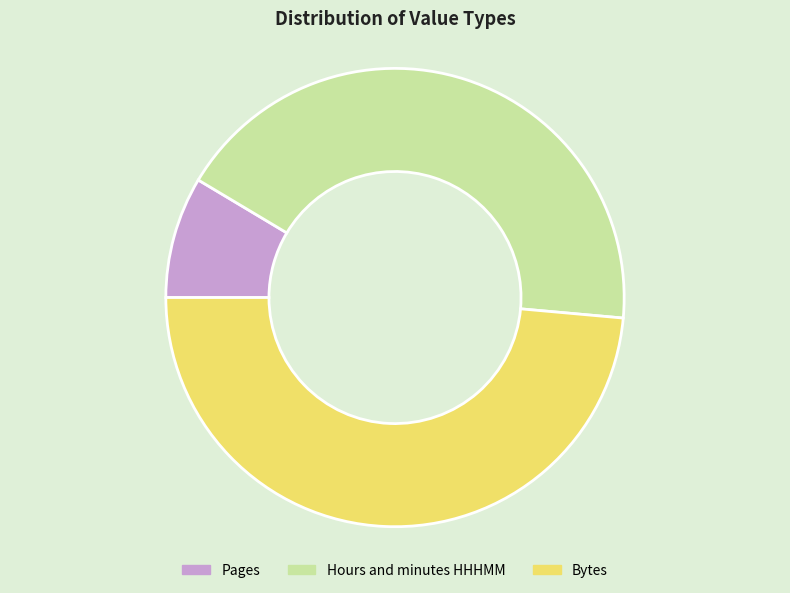

Approximately how many times larger is the value at Bytes compared to Pages?

5.7